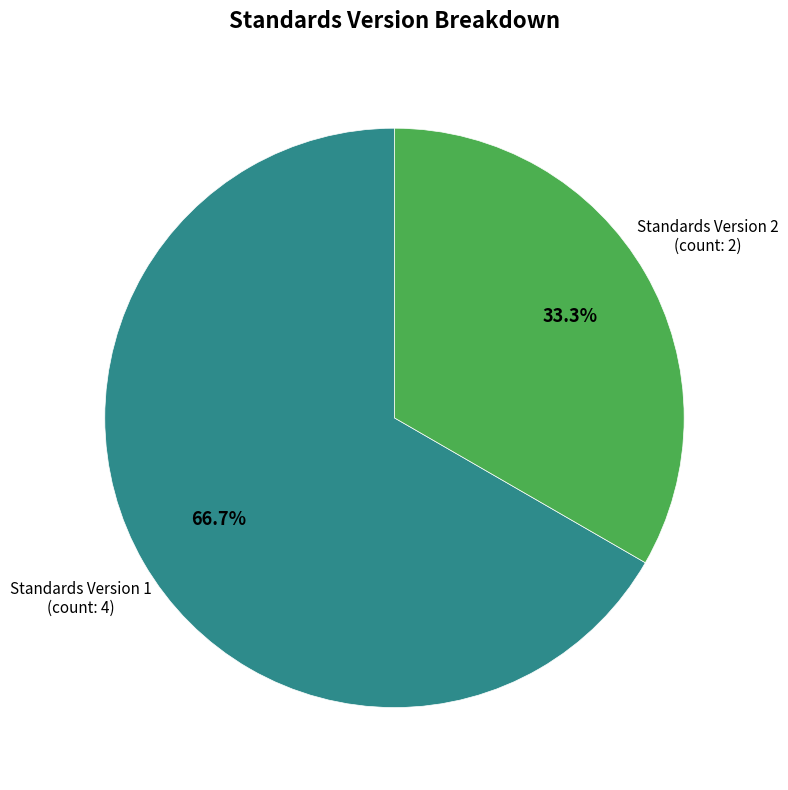

Is there any slice that represents more than half of the pie?

Yes